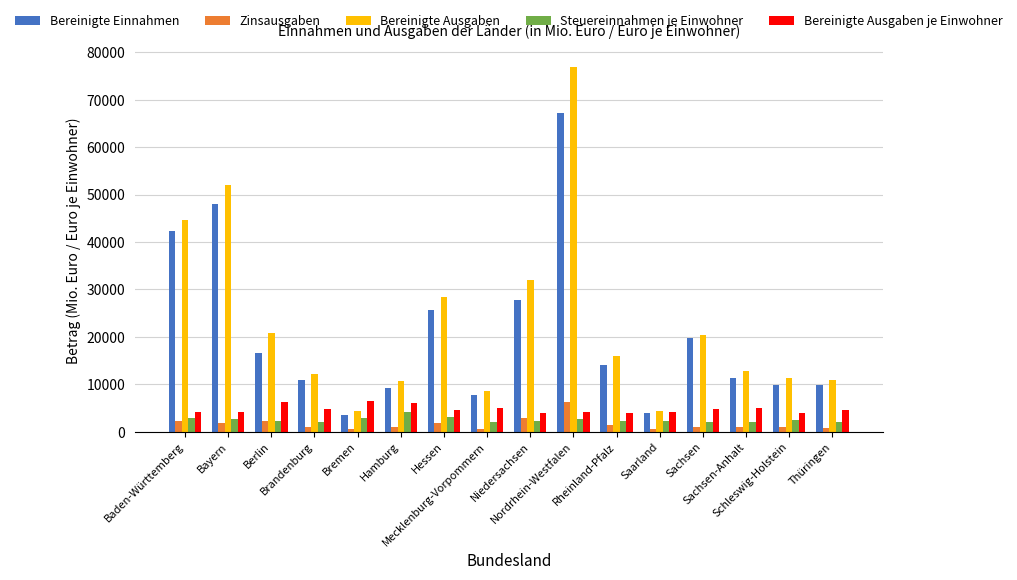

Which label corresponds to the largest value in the chart?

Nordrhein-Westfalen